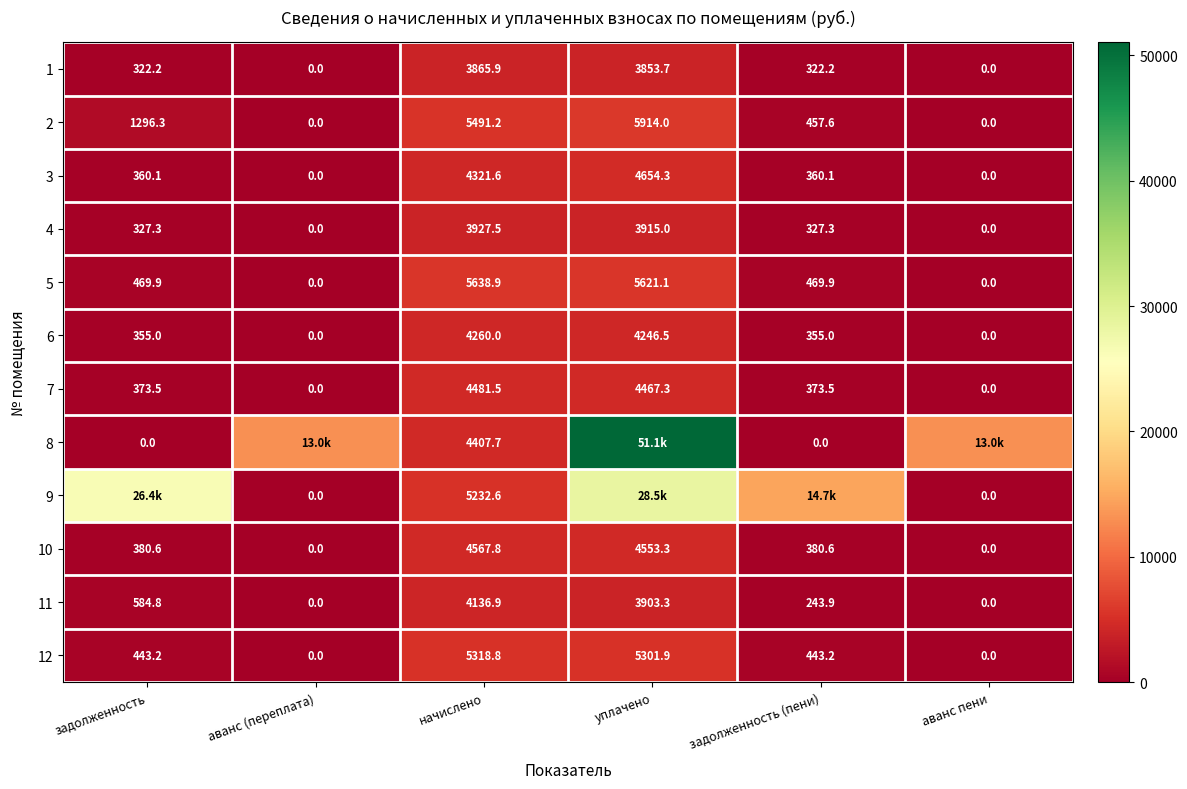

How many data points does each series have?

6